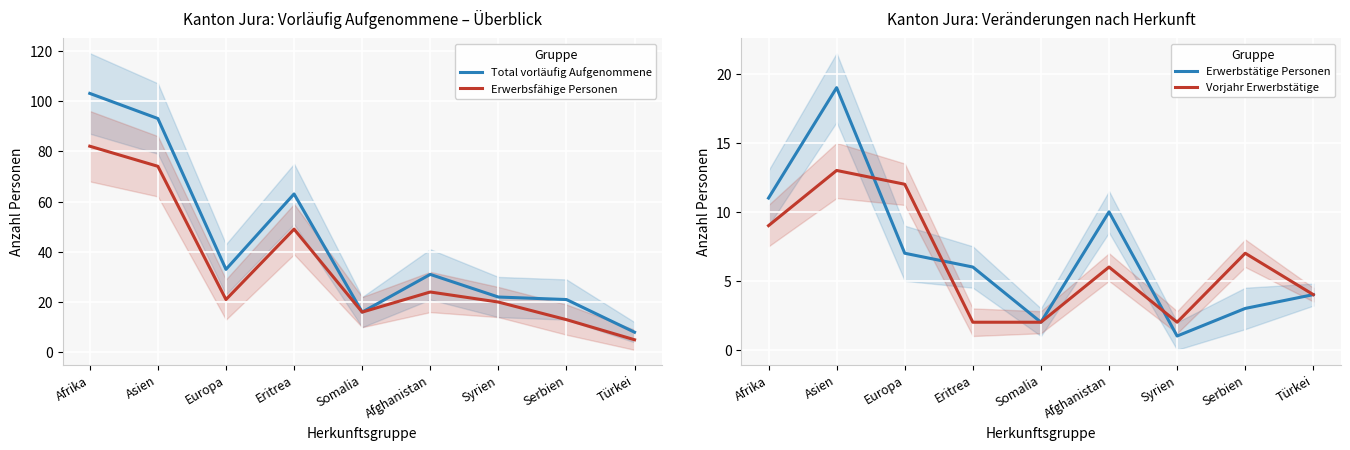

Reading right to left, what are all the values shown in this chart?

Total vorläufig Aufgenommene: Türkei=8	Serbien=21	Syrien=22	Afghanistan=31	Somalia=16	Eritrea=63	Europa=33	Asien=93	Afrika=103
Erwerbsfähige Personen: Türkei=5	Serbien=13	Syrien=20	Afghanistan=24	Somalia=16	Eritrea=49	Europa=21	Asien=74	Afrika=82
Erwerbstätige Personen: Türkei=4	Serbien=3	Syrien=1	Afghanistan=10	Somalia=2	Eritrea=6	Europa=7	Asien=19	Afrika=11
Vorjahr Erwerbstätige: Türkei=4	Serbien=7	Syrien=2	Afghanistan=6	Somalia=2	Eritrea=2	Europa=12	Asien=13	Afrika=9